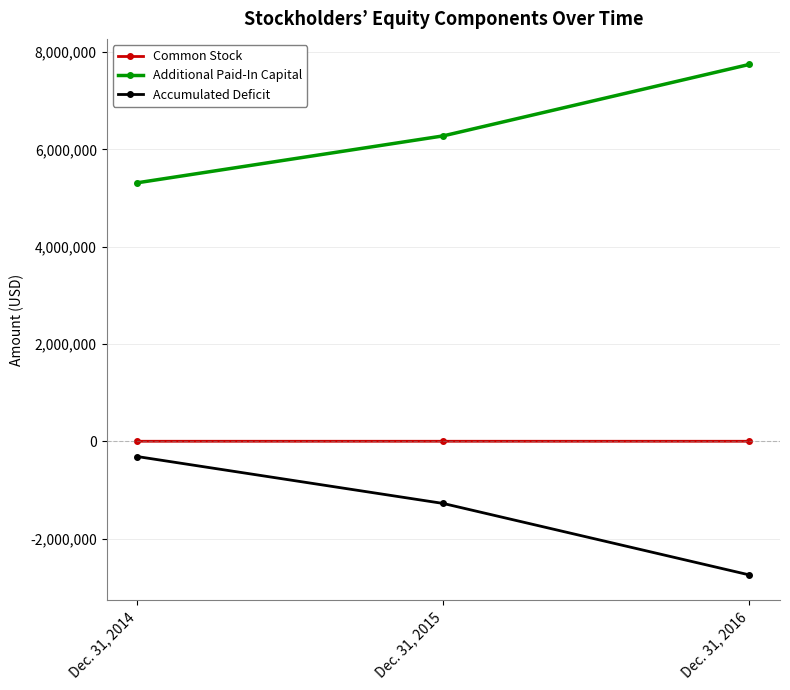

Rank the series by their average value, from lowest to highest.

Accumulated Deficit, Common Stock, Additional Paid-In Capital